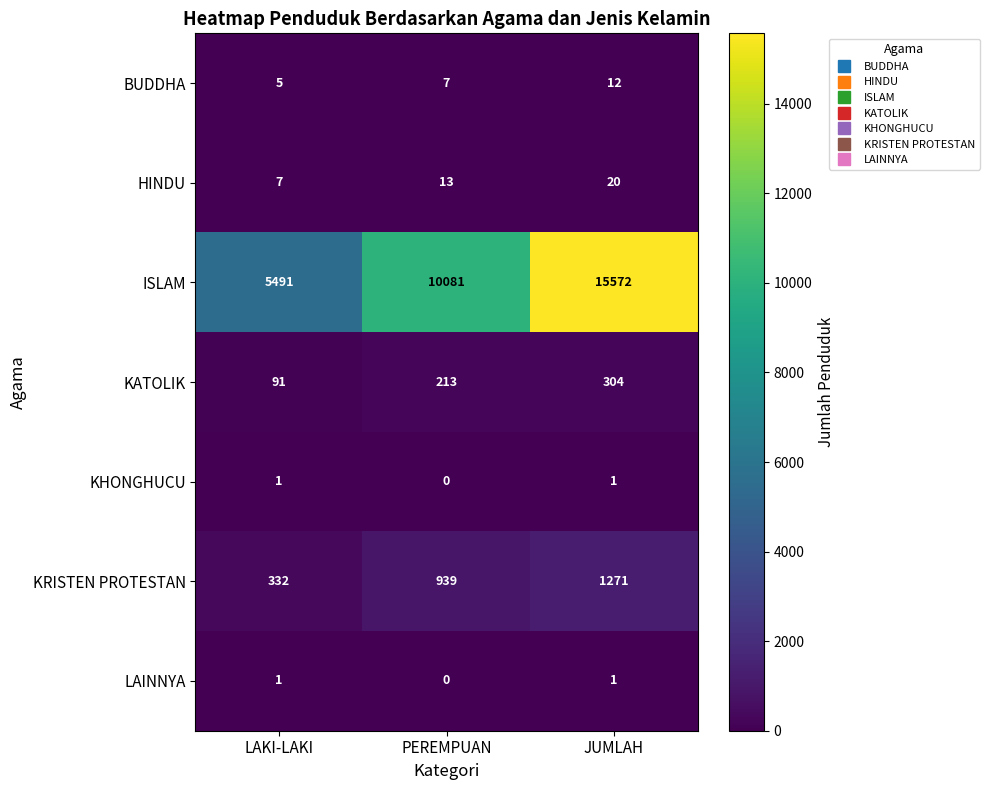

At which label does HINDU reach its minimum?

LAKI-LAKI